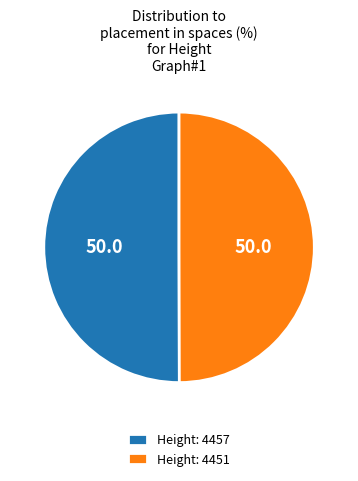

Combined, do Height: 4451 and Height: 4457 account for over 50%?

Yes